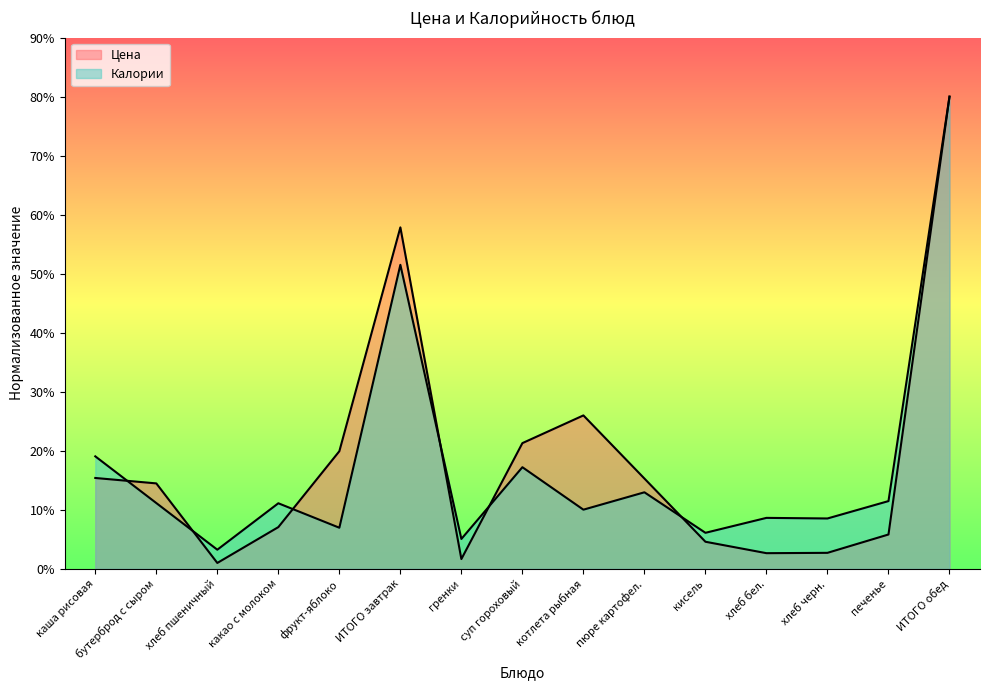

At фрукт-яблоко, list the series in order from smallest to largest.

Калории, Цена